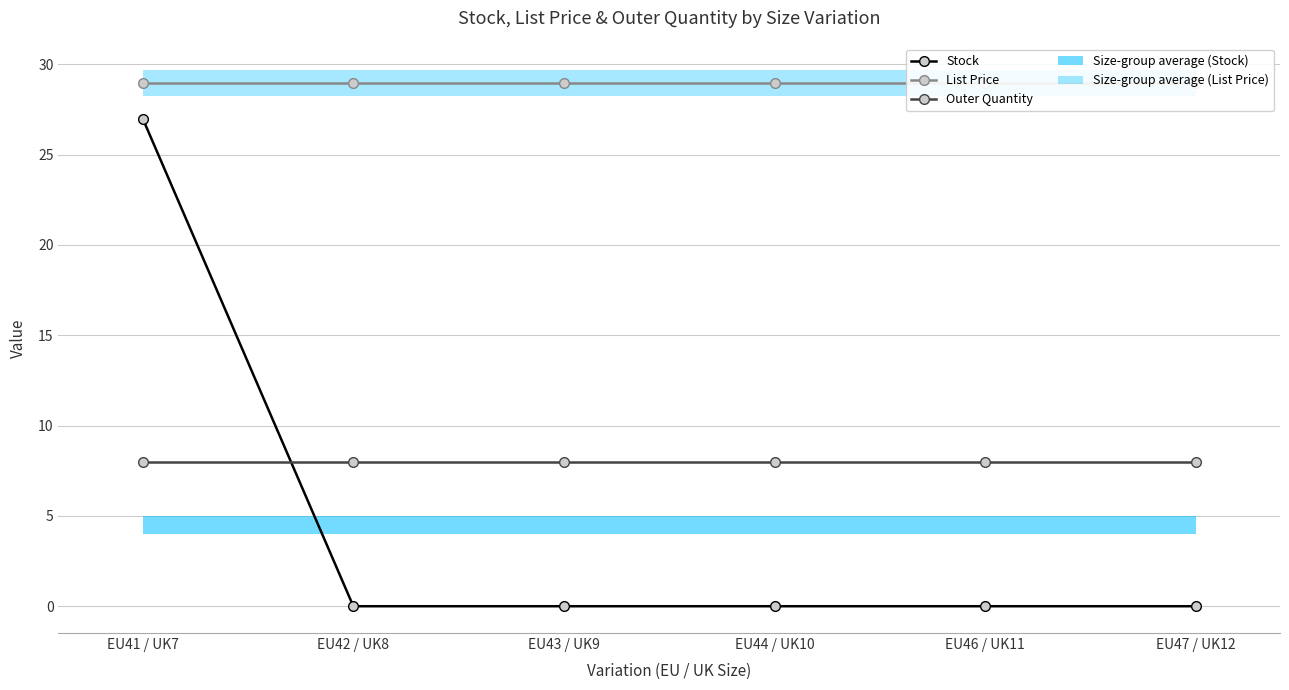

What is the highest value of the Stock series?

27